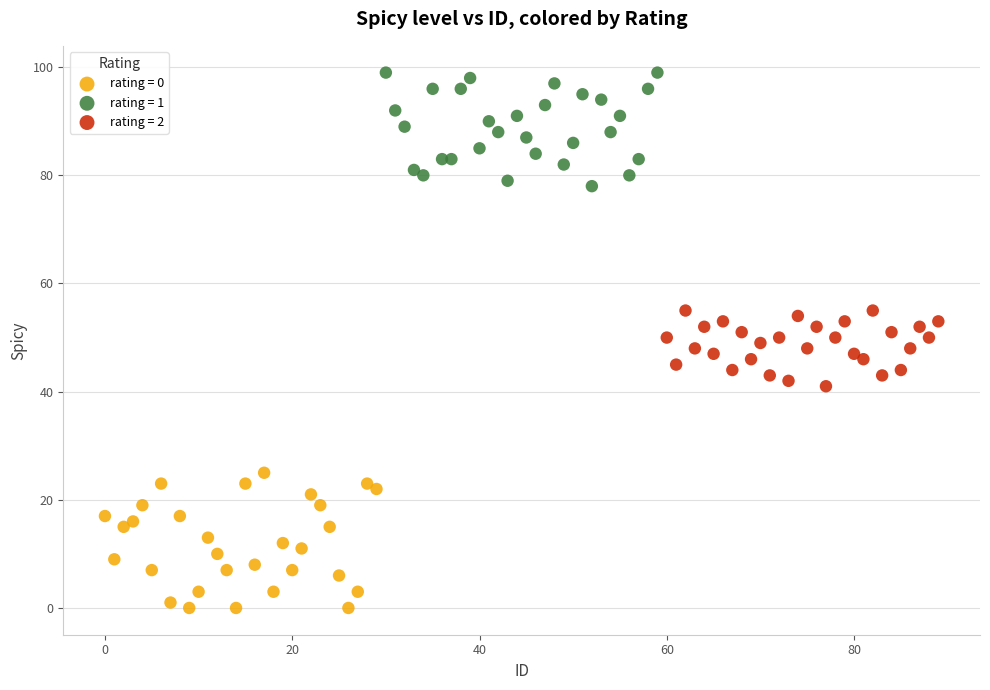

Which series reaches the minimum Y coordinate?

rating = 0